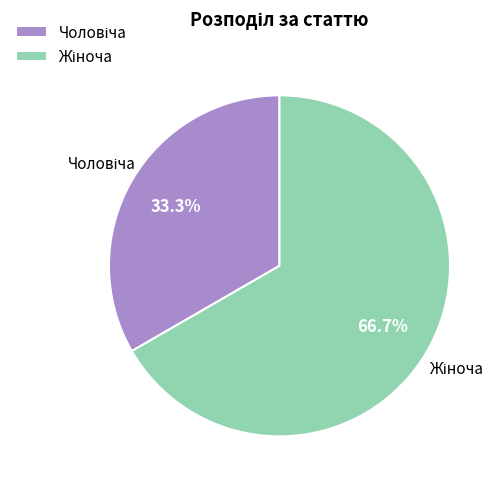

Is there any slice that represents more than half of the pie?

Yes